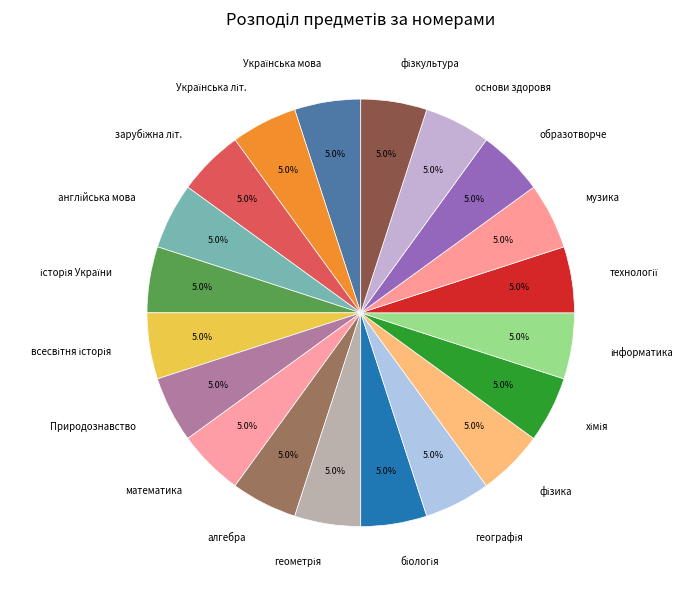

Is there a majority slice in this chart?

No